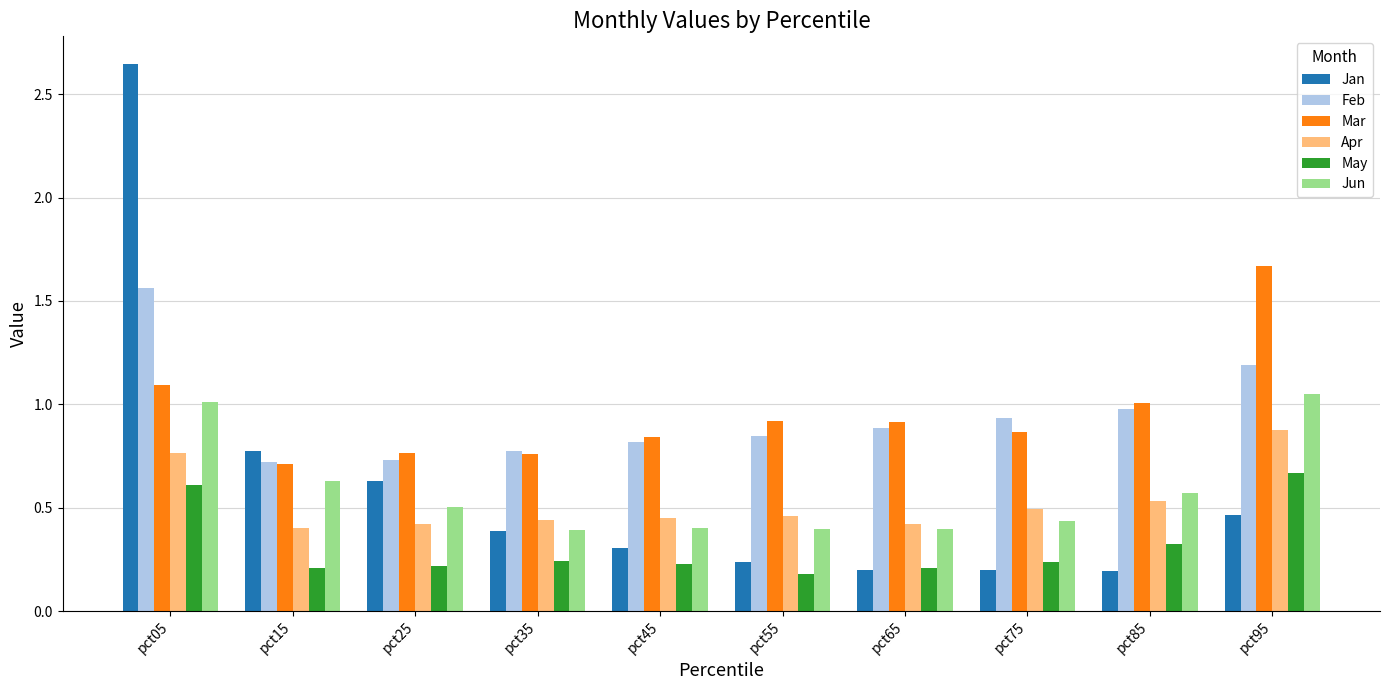

What are all the series names shown in the legend?

Jan, Feb, Mar, Apr, May, Jun